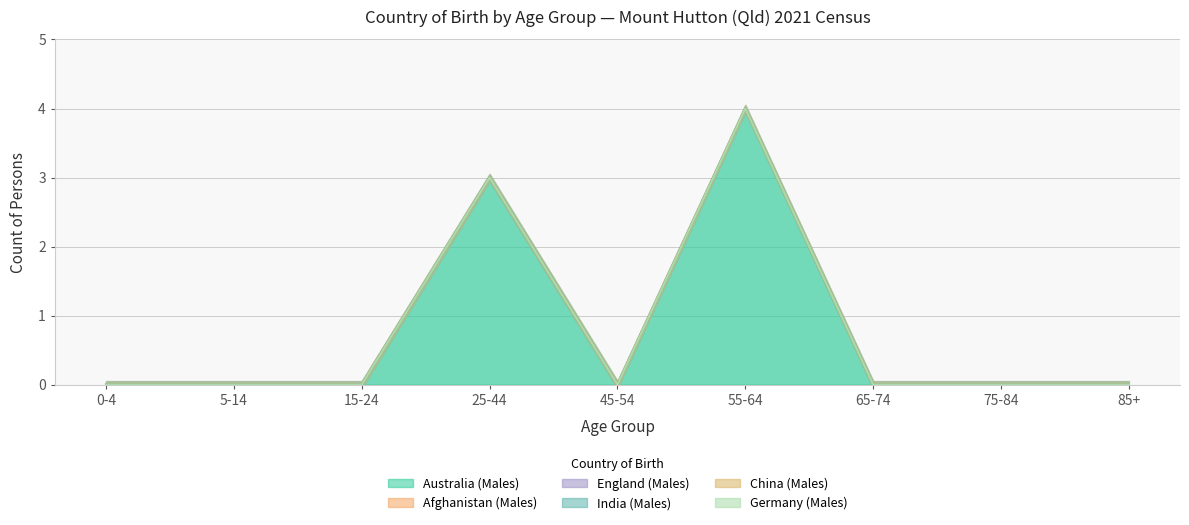

At which category is the sum across all series the highest?

55-64